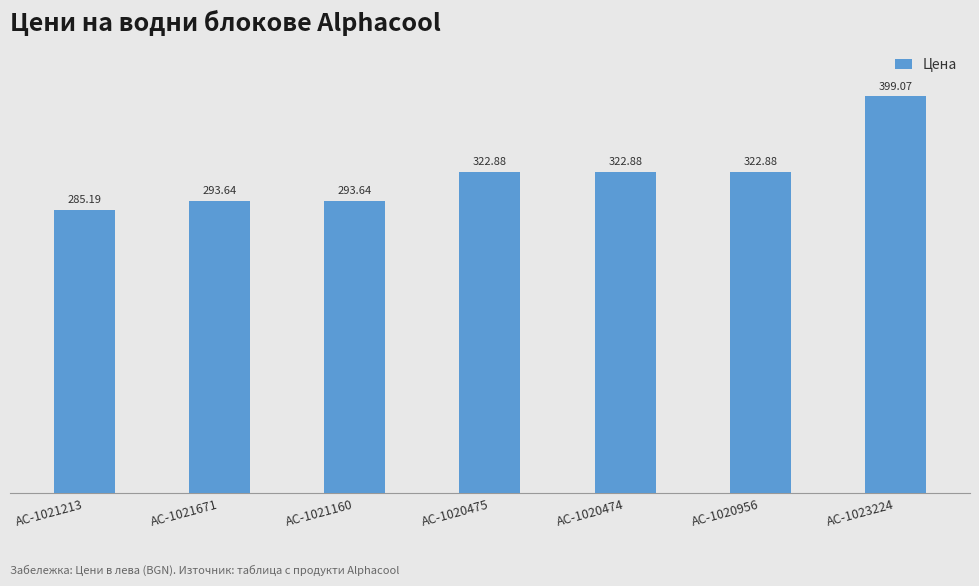

What is the label of the 2nd bar from the right?

AC-1020956